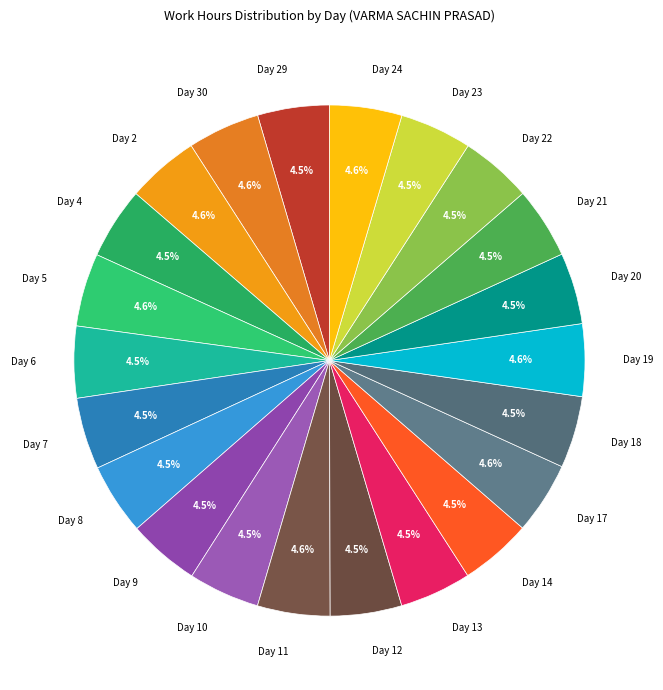

To the nearest percent, what percentage of the pie is Day 24?

5%